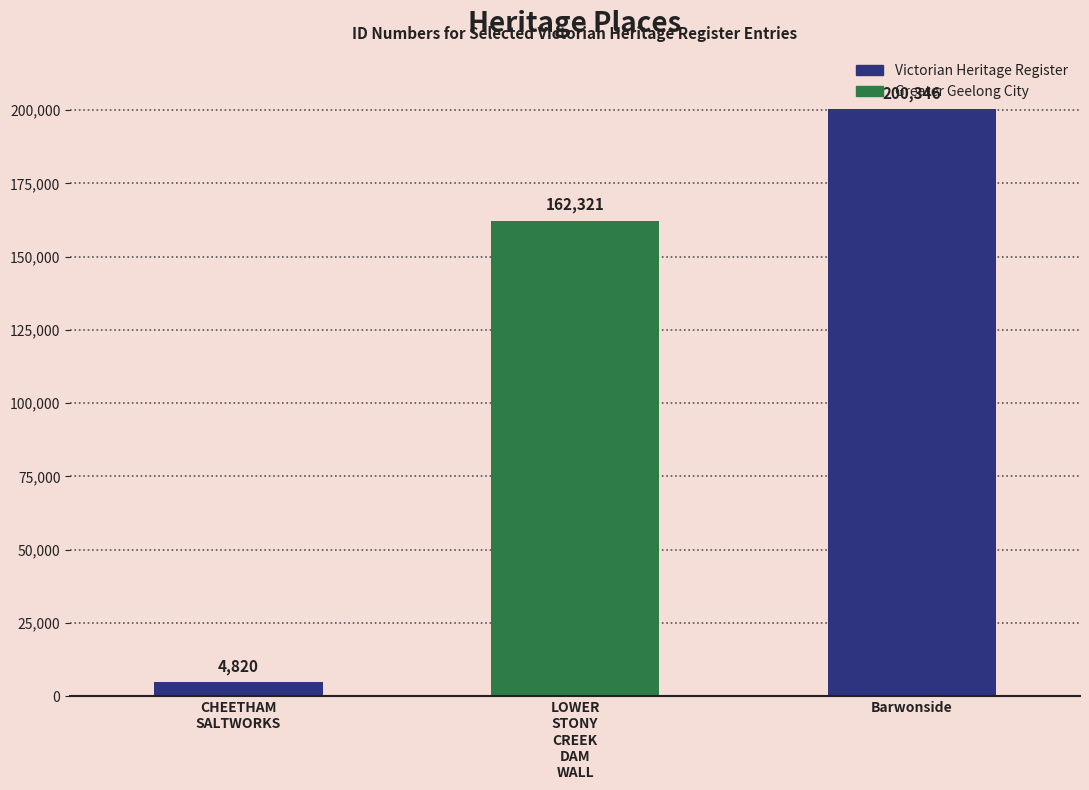

What is the sum of the values at CHEETHAM
SALTWORKS and Barwonside?

205166